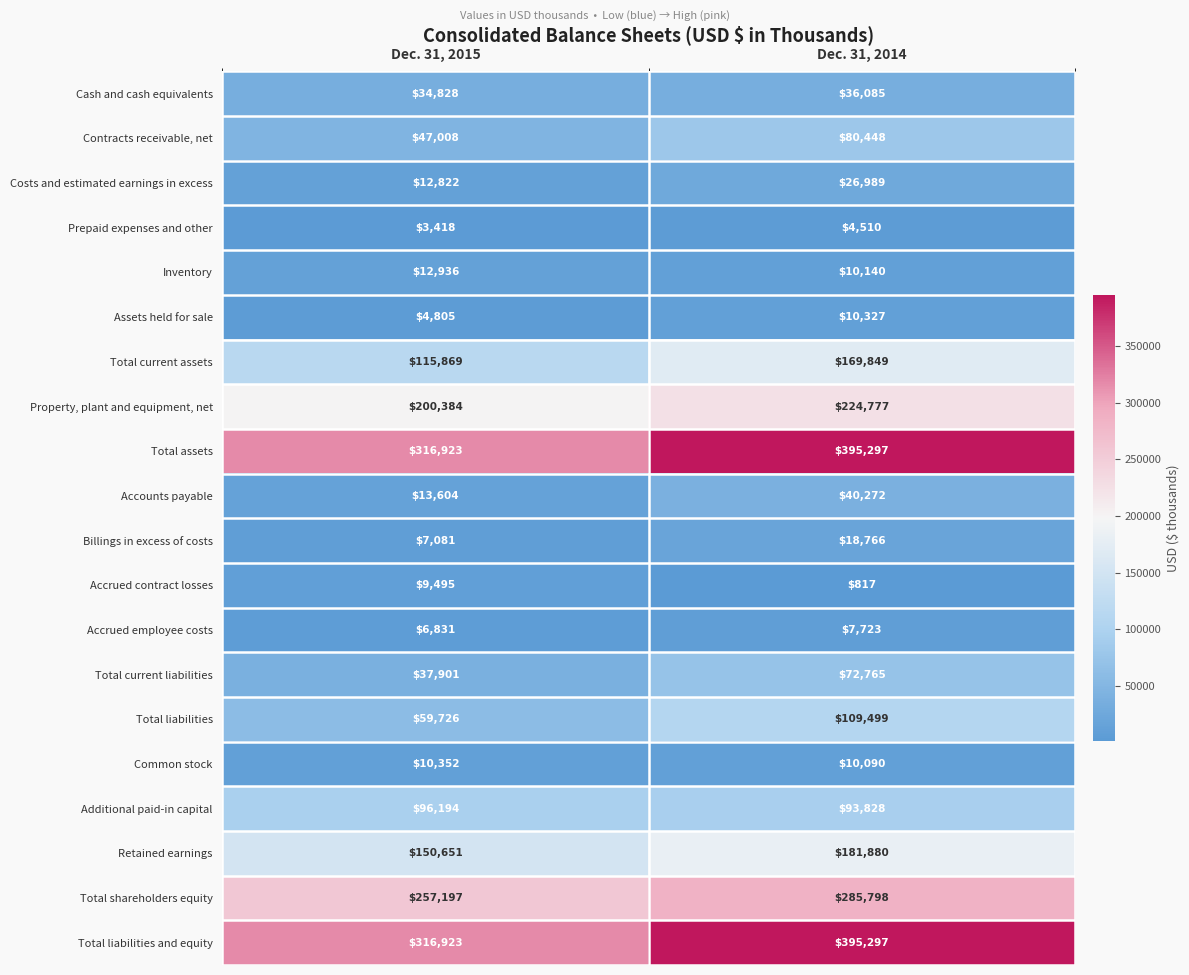

At how many categories does at least one series exceed 325636?

1